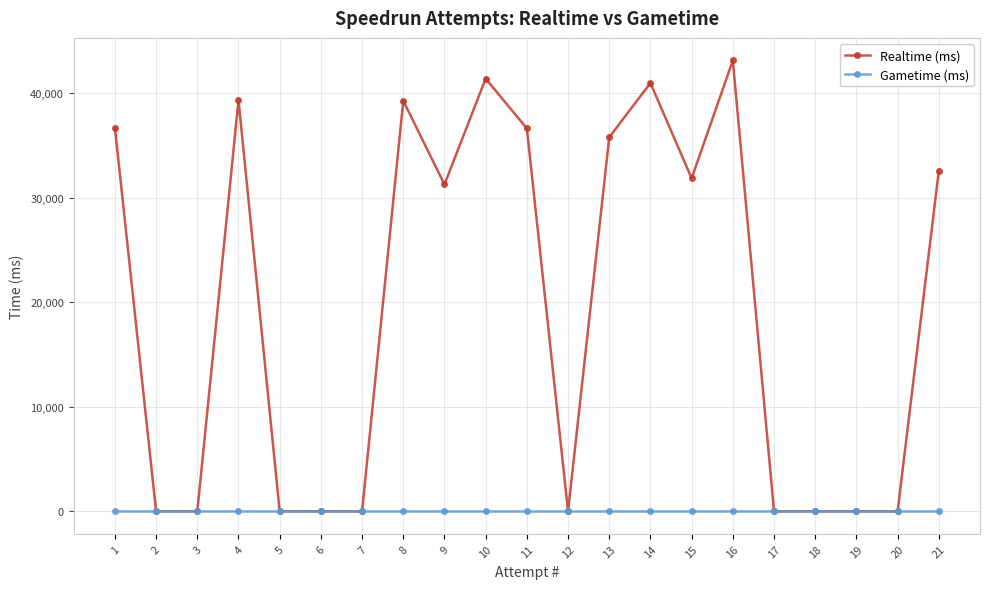

Does the chart display data point markers on the line(s)?

Yes